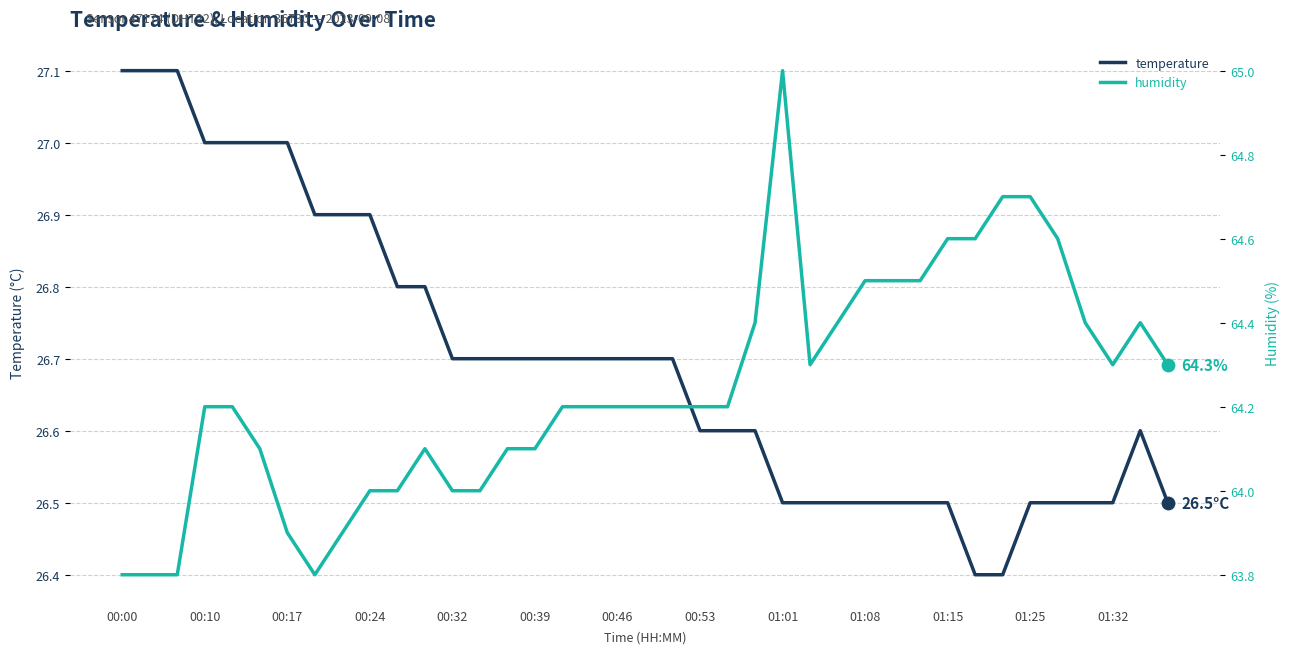

Which series has the widest spread of Y values?

humidity